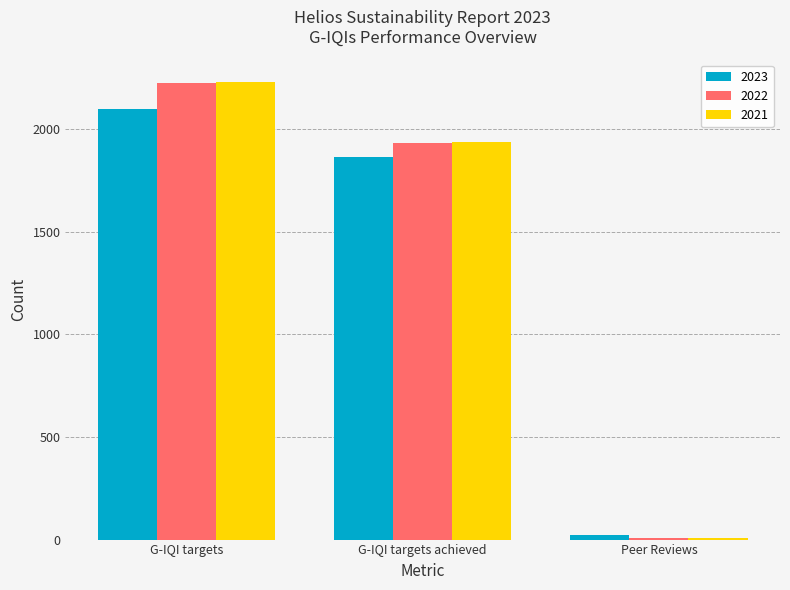

What is the highest value of the 2023 series?

2099